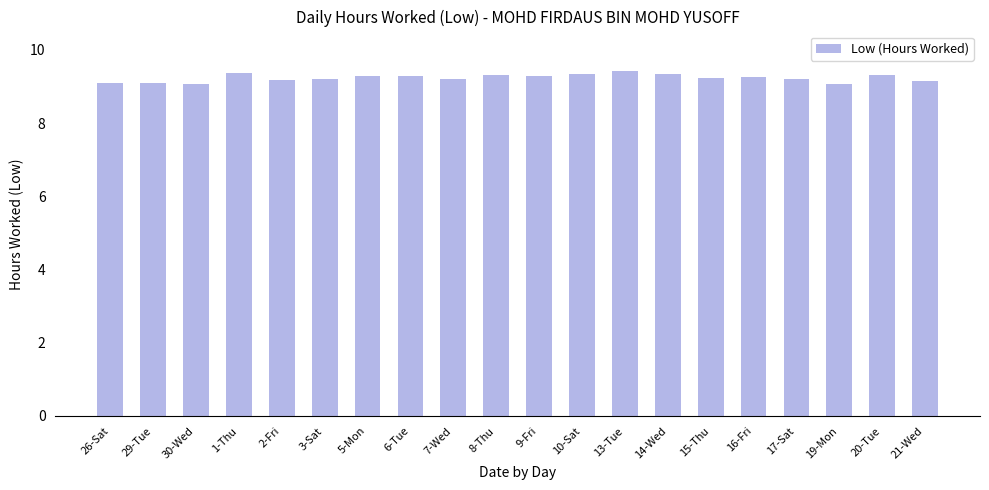

What is the value of the 15th bar from the left?

9.2